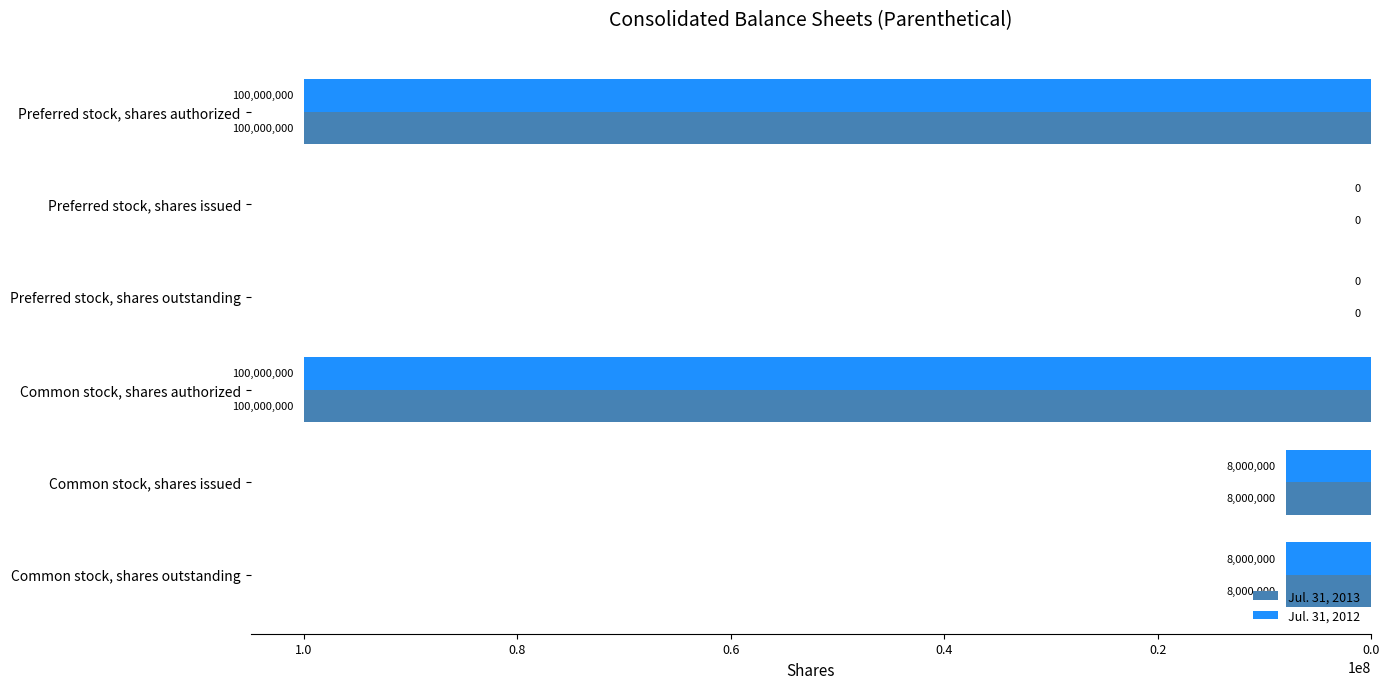

What is the greatest value displayed?

100000000